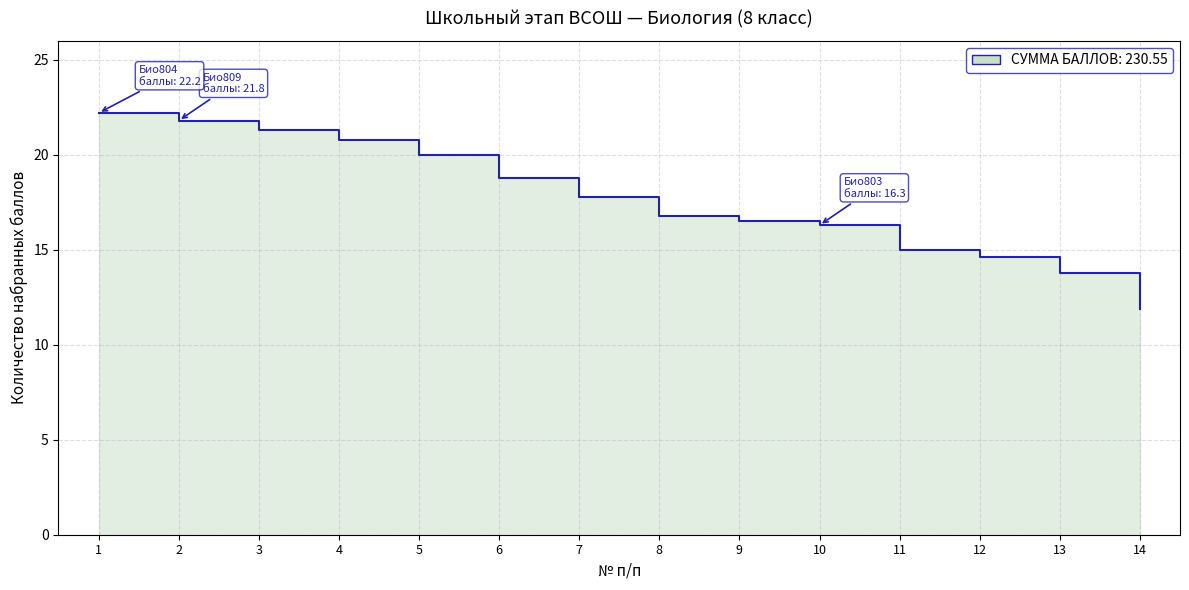

What is the sum of all values?

247.6